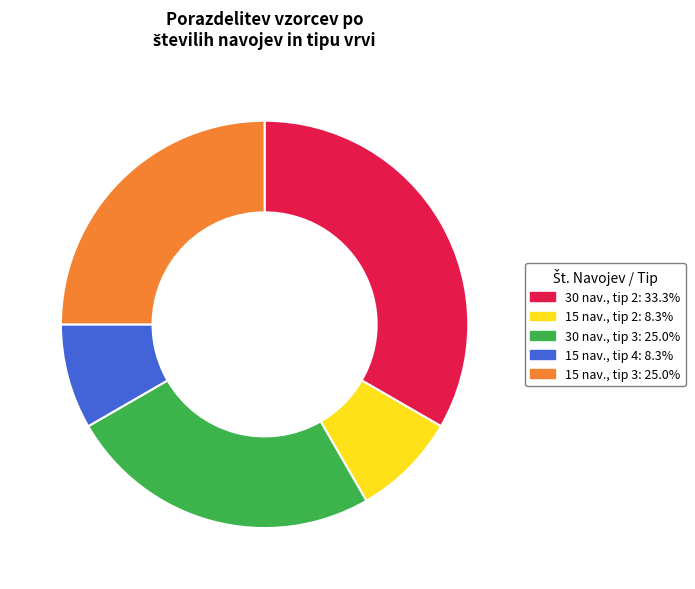

Is there any slice that represents more than half of the pie?

No